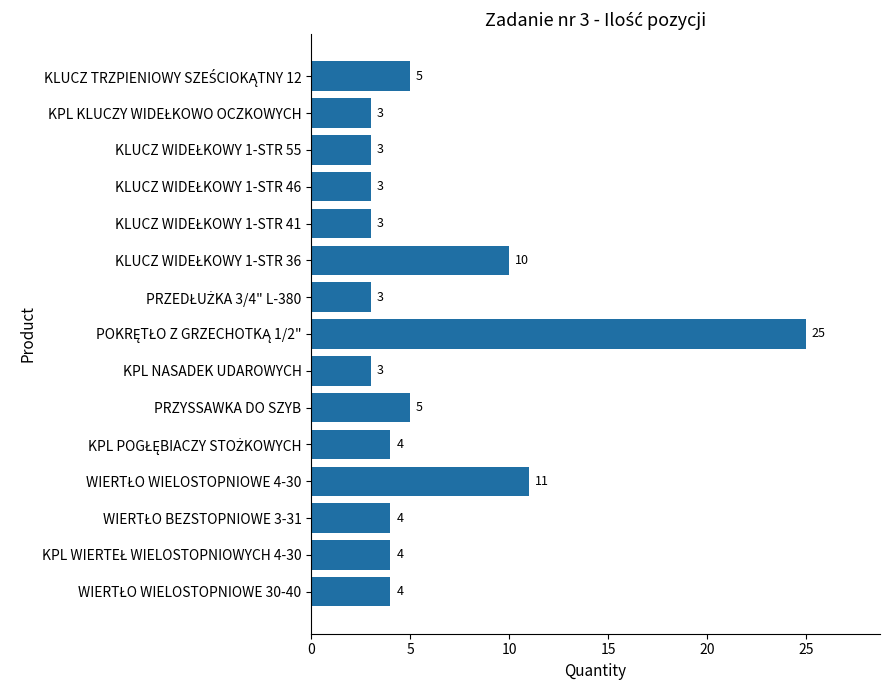

Reading top to bottom, list all the values displayed in this chart.

5	3	3	3	3	10	3	25	3	5	4	11	4	4	4